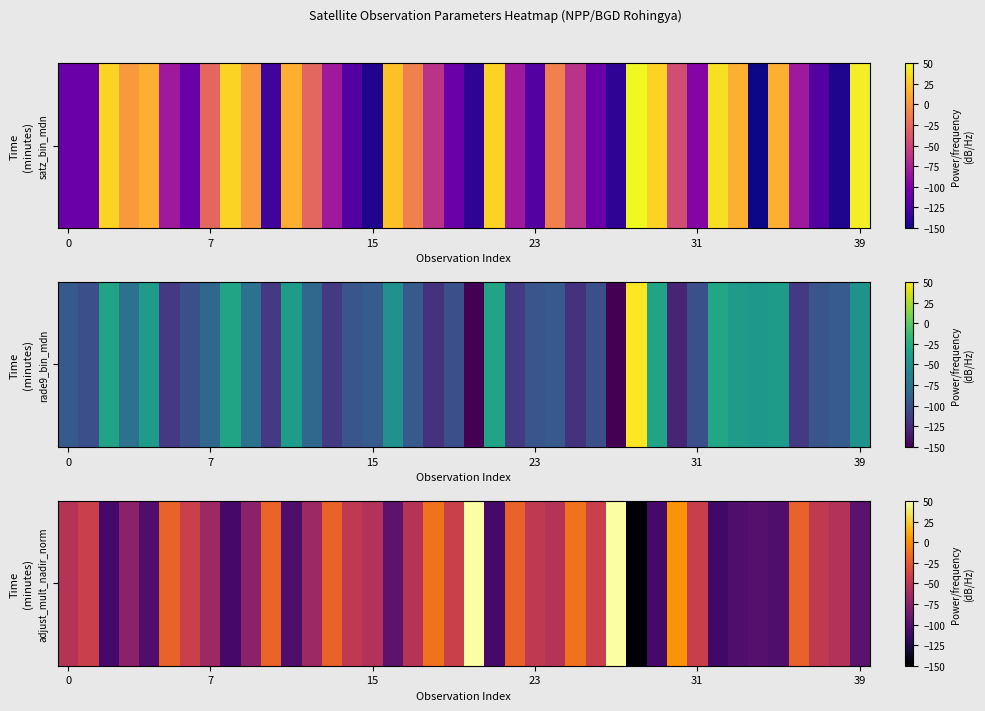

True or false: the data shows -18.8 at 7.

False